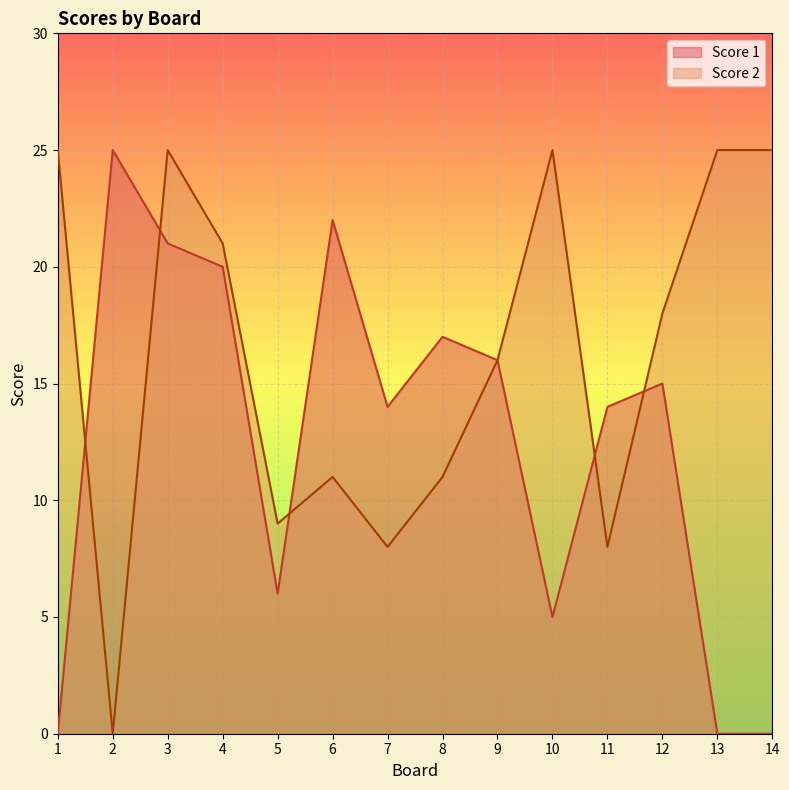

What is the difference between the maximum and minimum values in the Score 1 series?

25